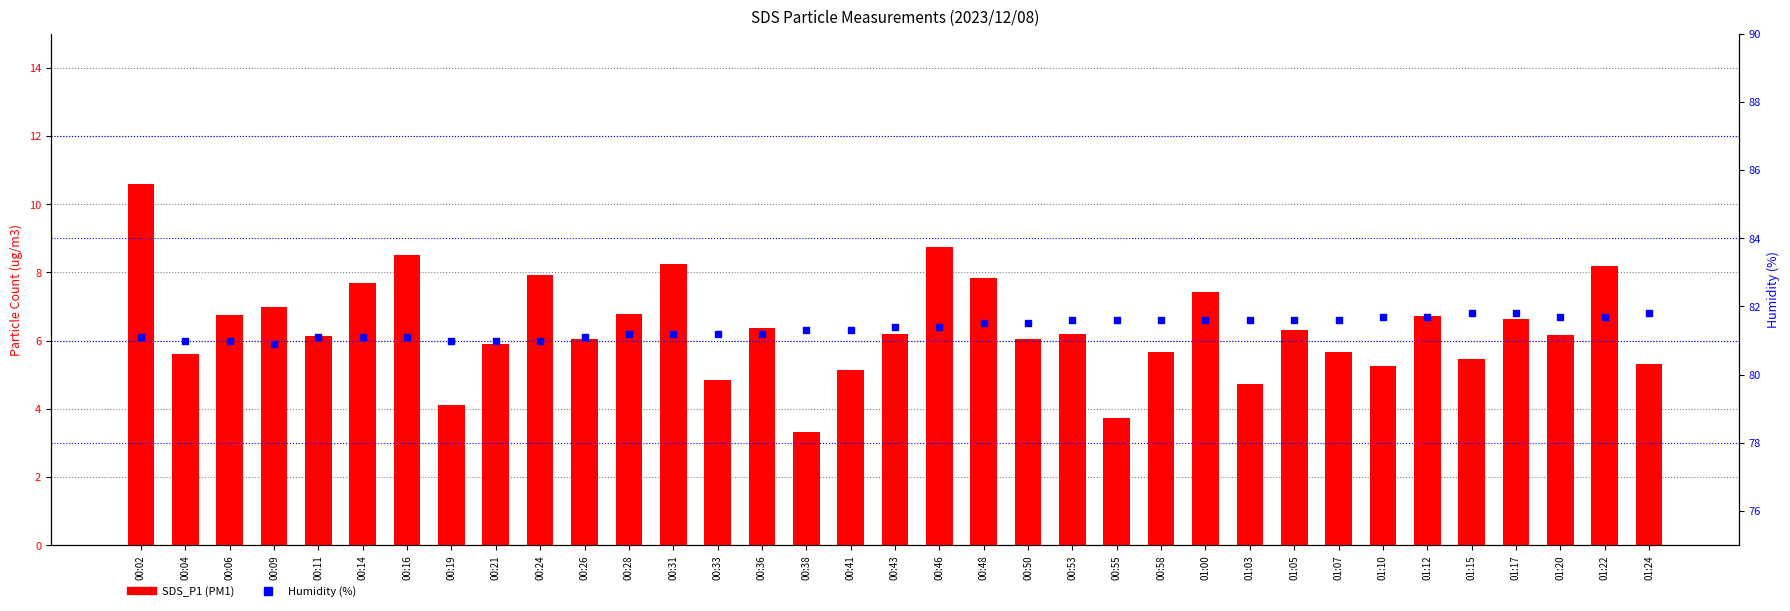

What is the total value across all series at 01:00?

89.0